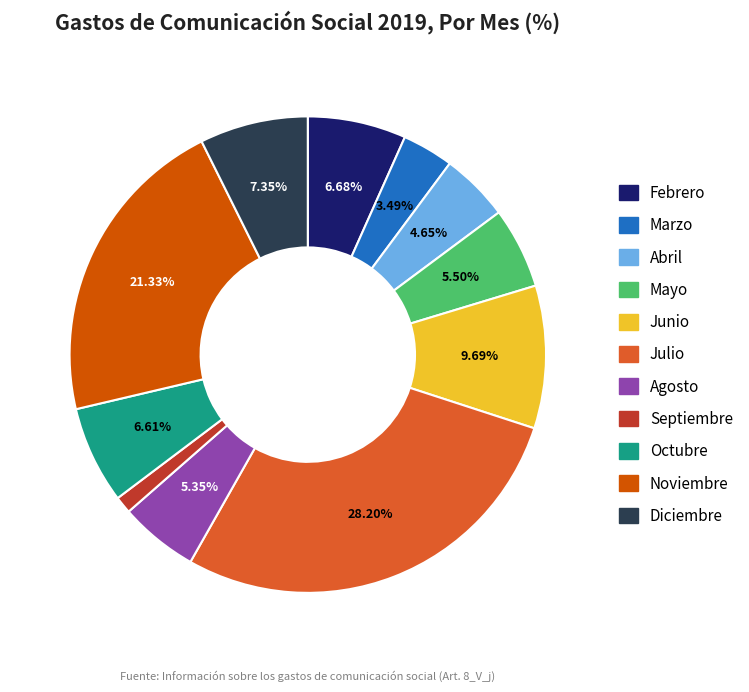

What percentage is the Julio slice, to the nearest percent?

28%